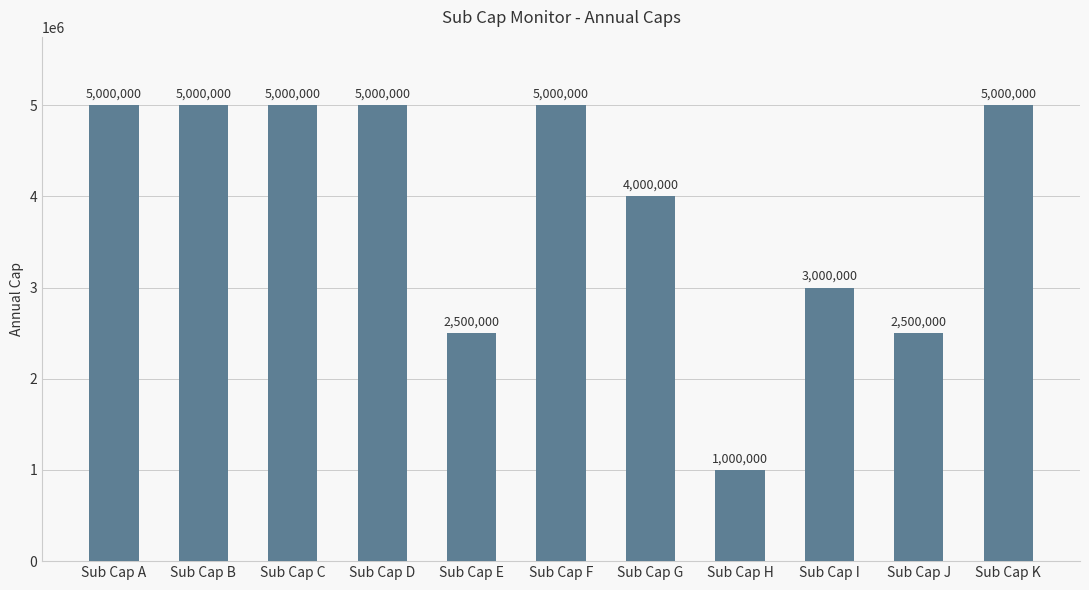

Read the value at Sub Cap C, to the nearest 10.

5000000